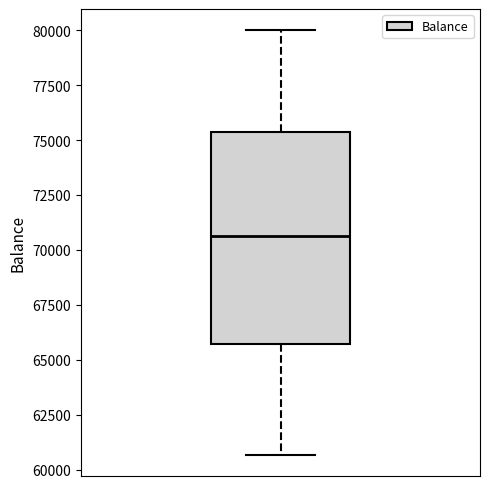

Where does the median line of the box sit on the y-axis? The values are not printed on the chart, so give them approximately, as read against the axis.

70500